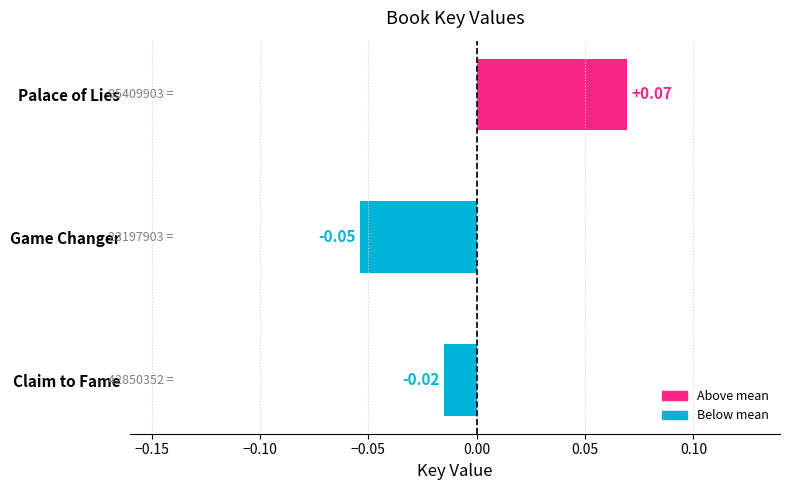

At which category does the chart reach its peak across all series?

Palace of Lies